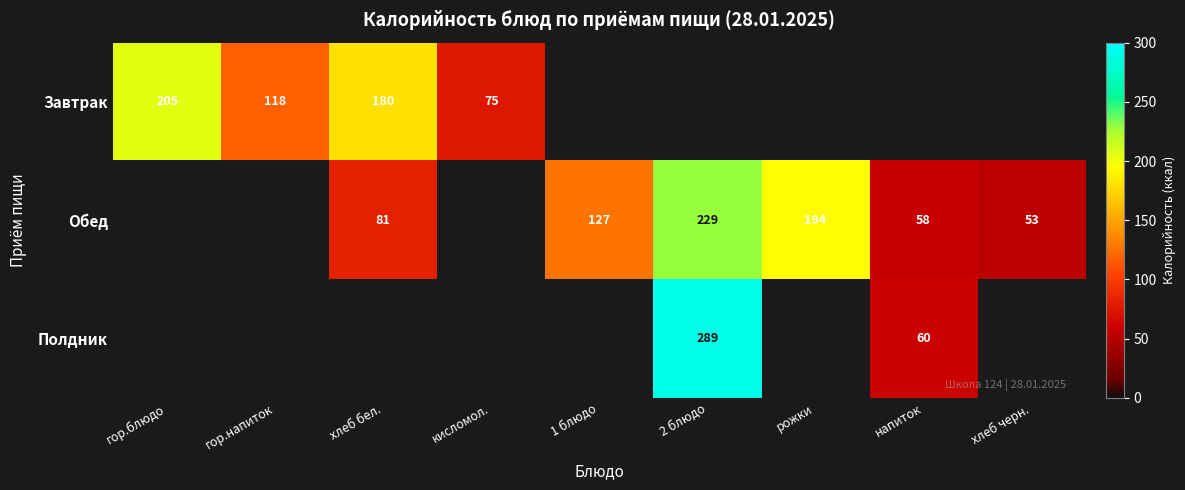

The value of Завтрак at гор.напиток is 118. True or false?

True